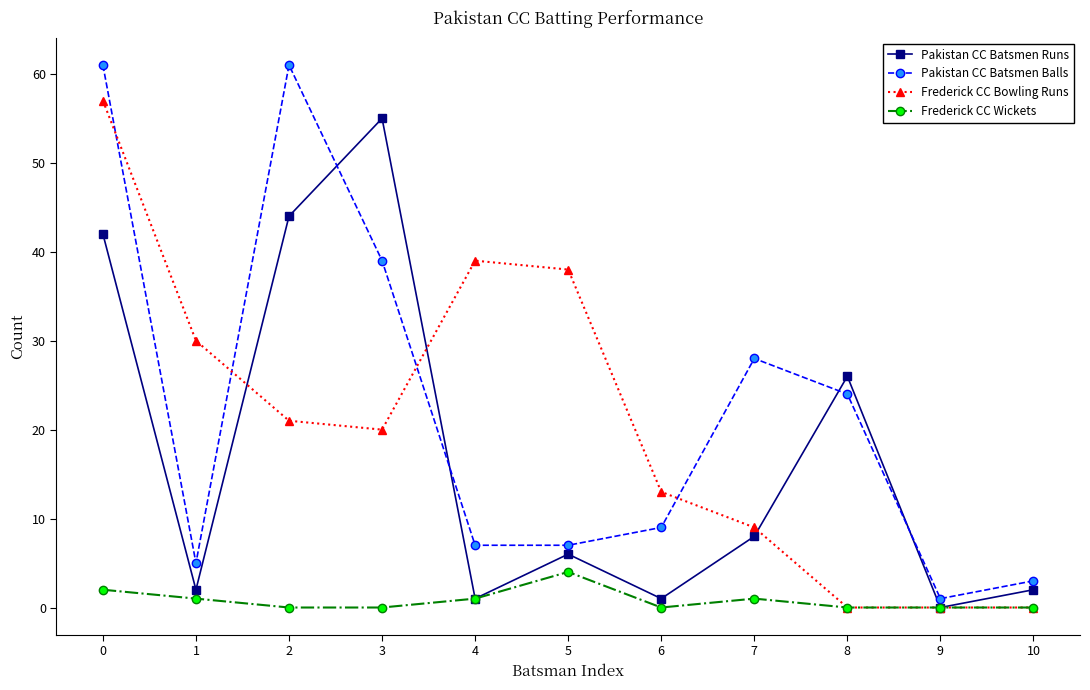

What is the total value across all series at 1?

38